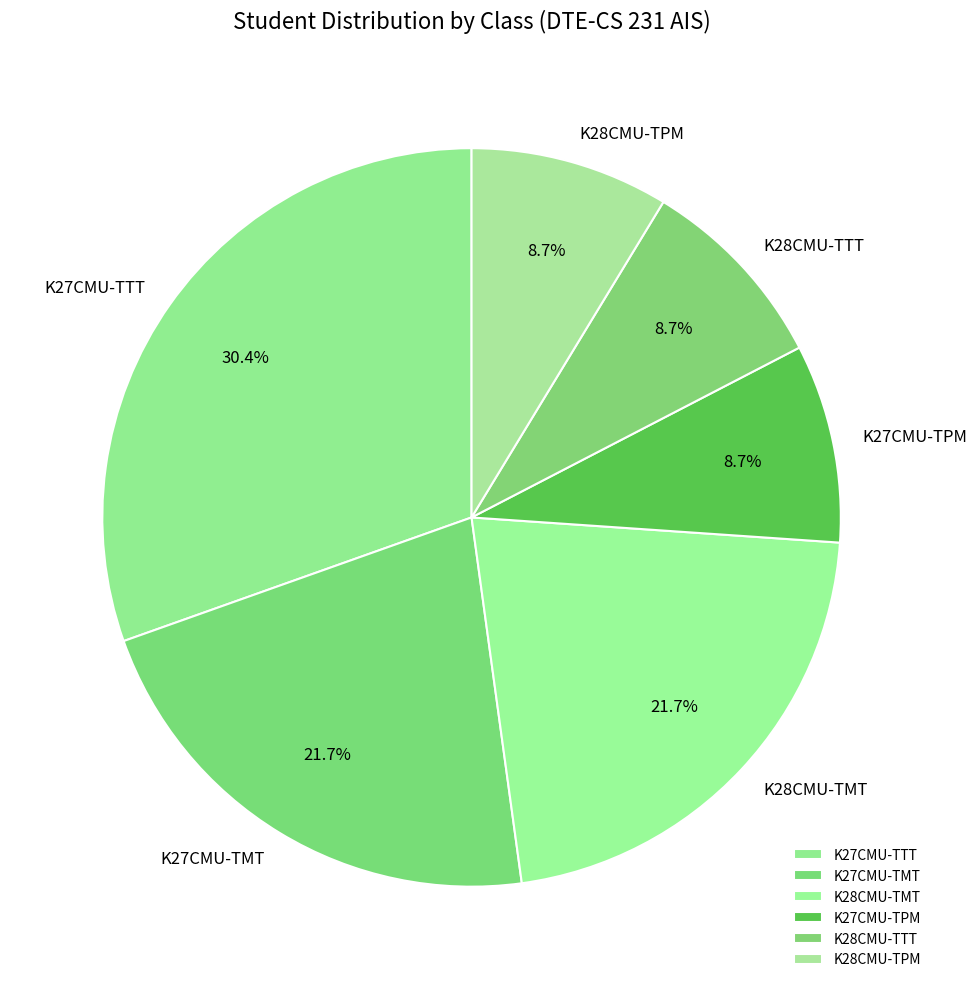

What is the largest slice in the pie chart?

K27CMU-TTT